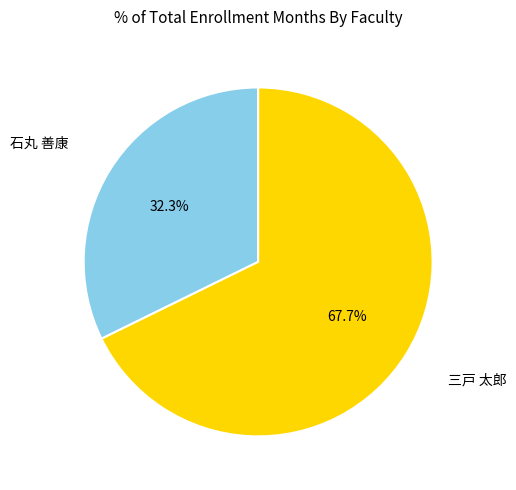

Which slice represents more than half of the pie?

三戸 太郎